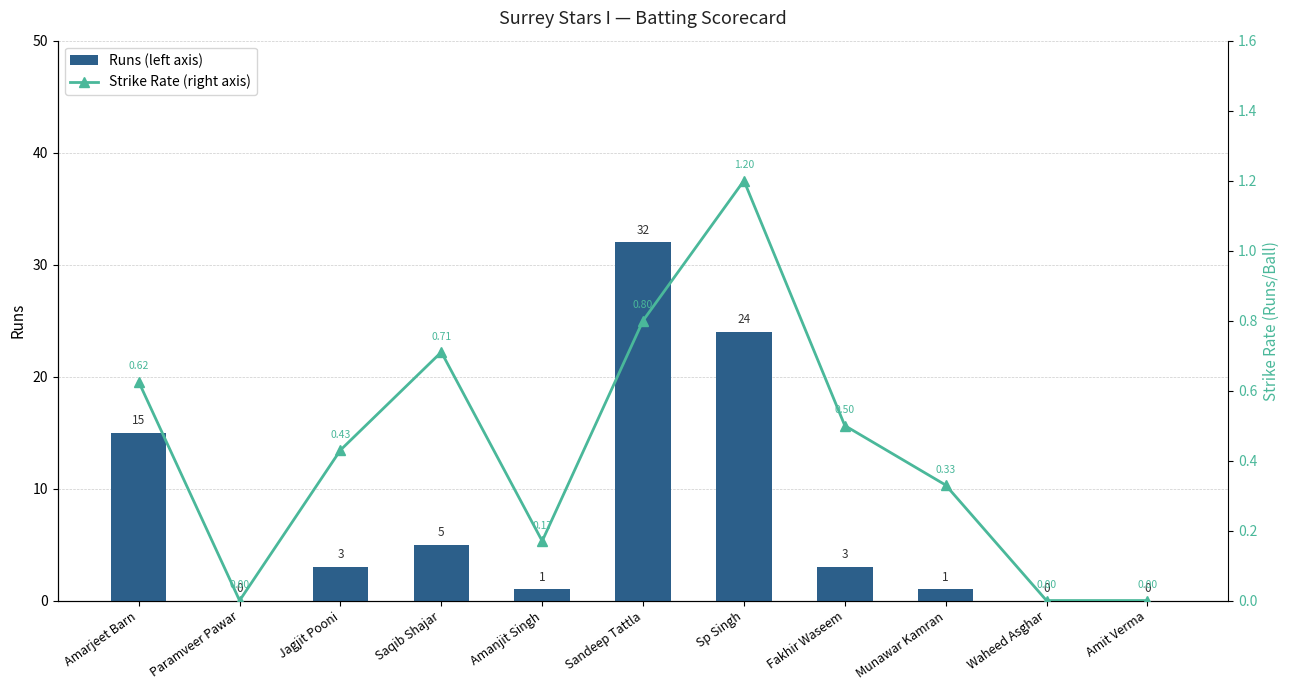

Rank the series by their maximum value, from lowest to highest.

Strike Rate (right axis), Runs (left axis)